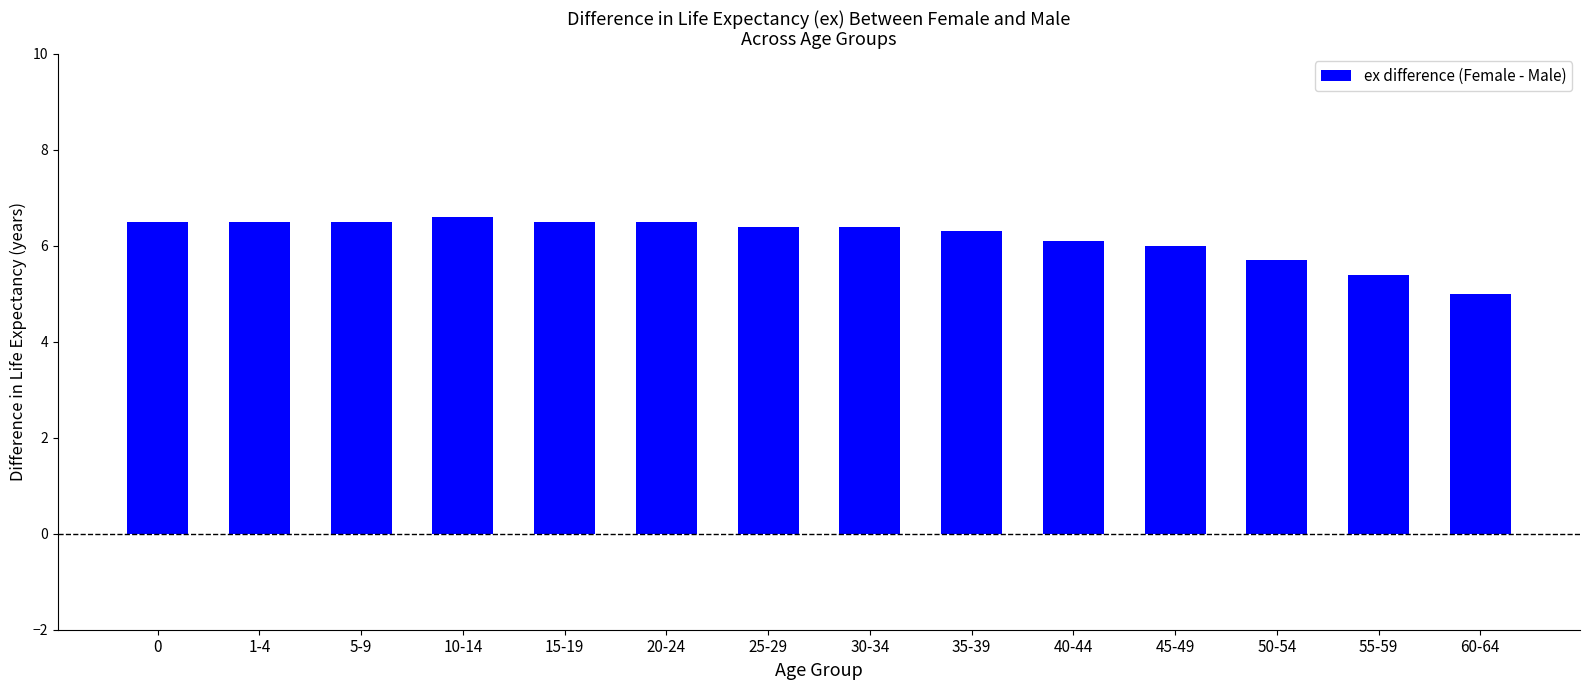

What is the label of the 9th bar from the right?

20-24